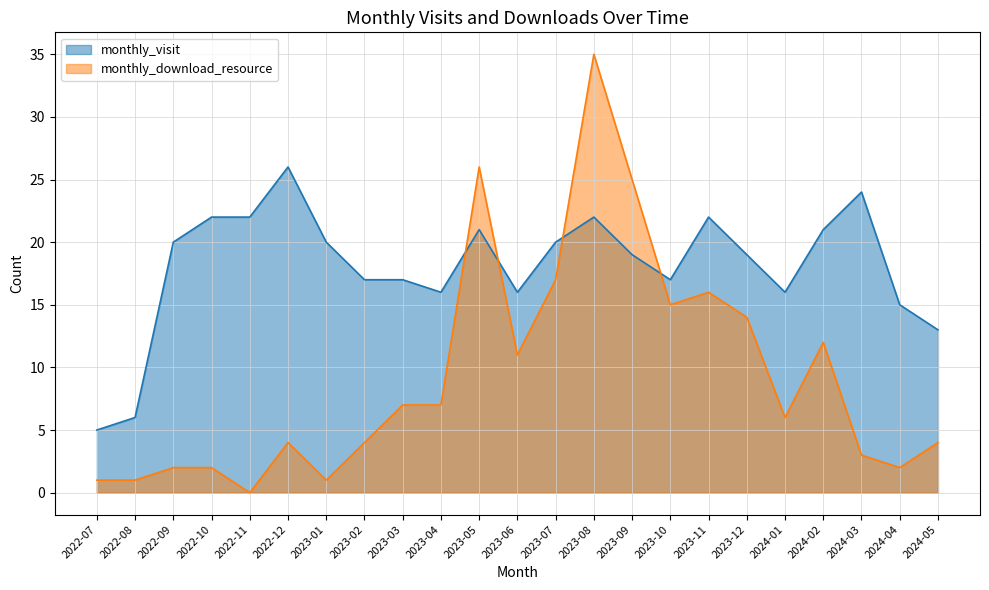

What is the label of the 16th point from the right?

2023-02